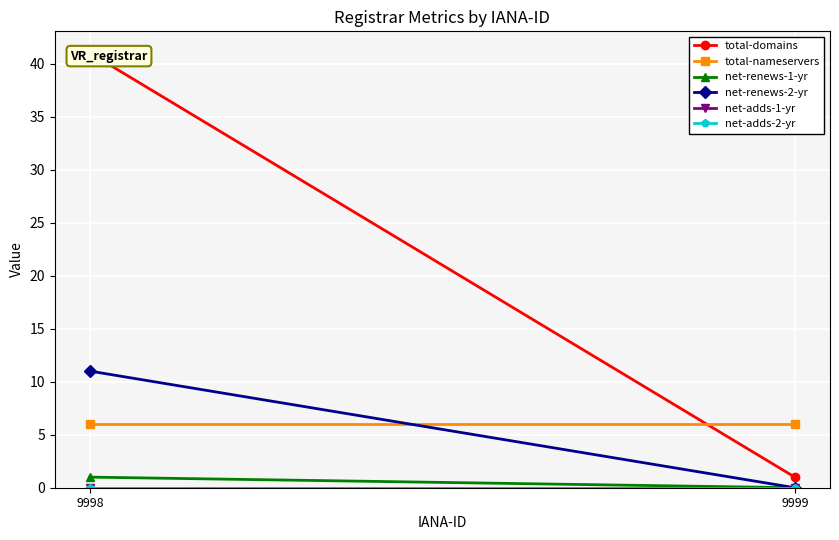

Between 9998 and 9999, which series saw the biggest shift?

total-domains